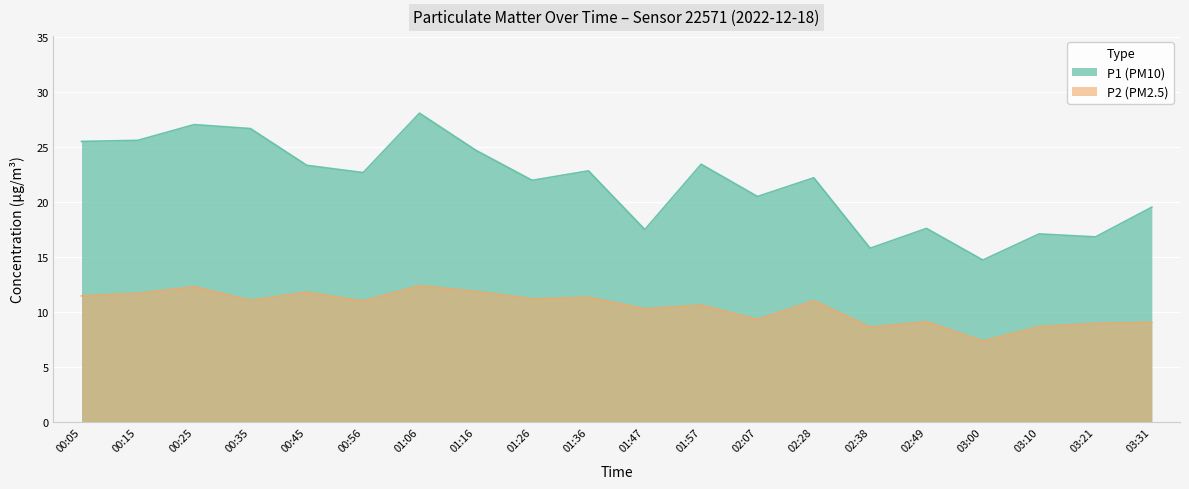

True or false: P2 (PM2.5) has a value of 11.3 at 01:36.

True